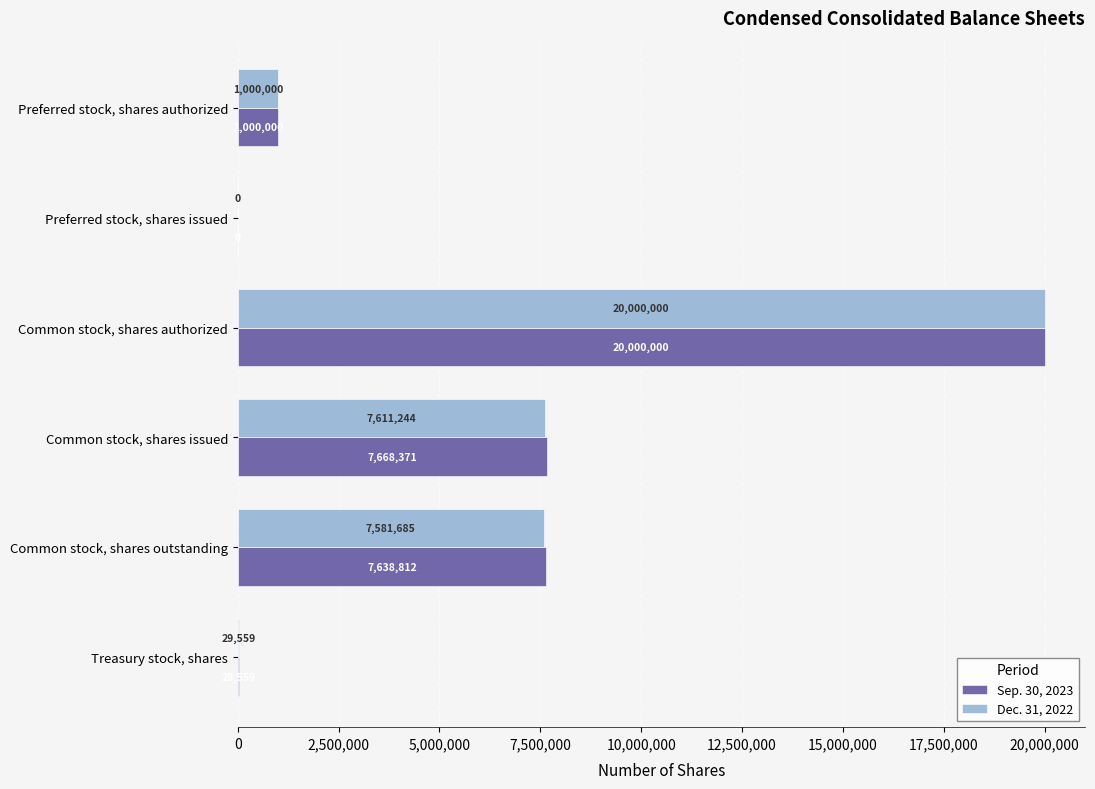

Which series has the largest total across all categories?

Sep. 30, 2023